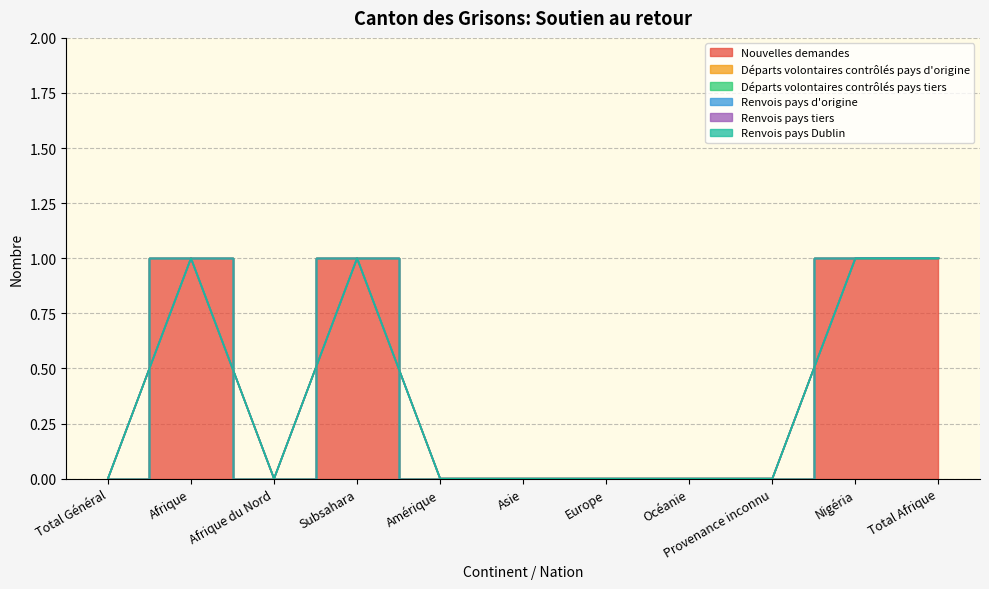

True or false: Renvois pays Dublin and Départs volontaires contrôlés pays tiers intersect in this chart.

False